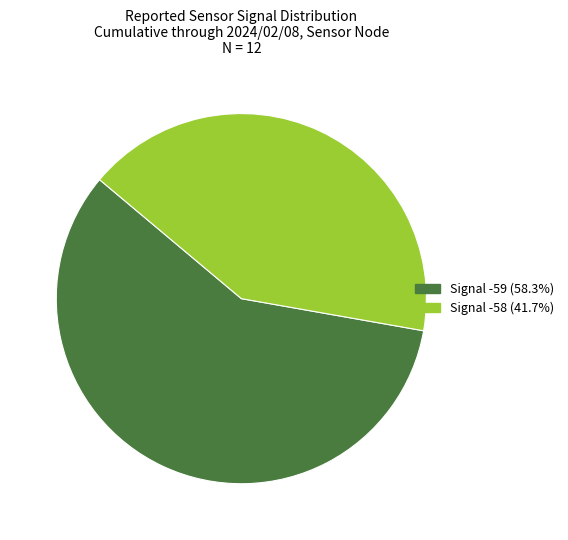

Is there a majority slice in this chart?

Yes